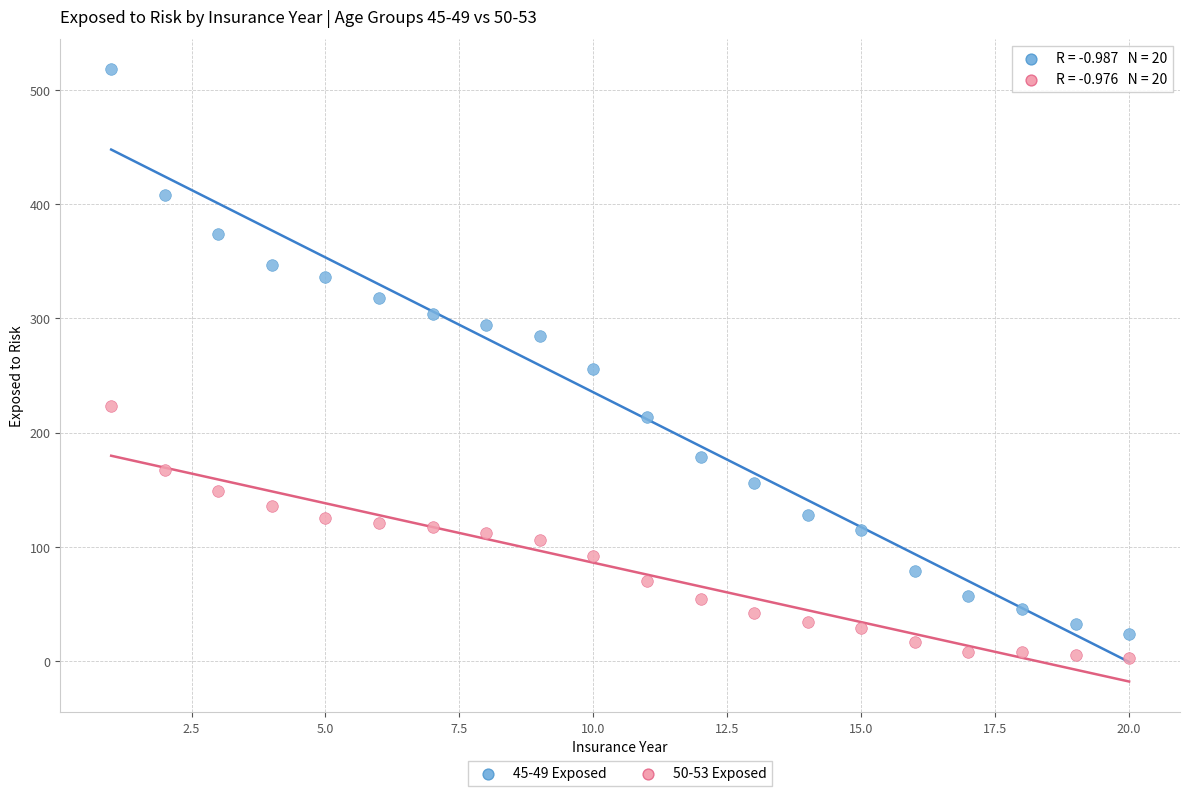

Which series has the largest Y range (max minus min)?

45-49 Exposed